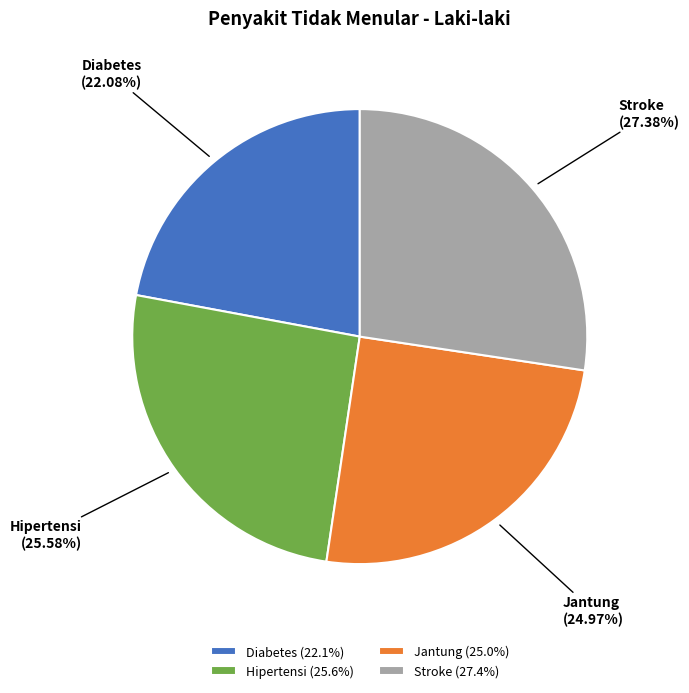

How many slices are in this pie chart?

4